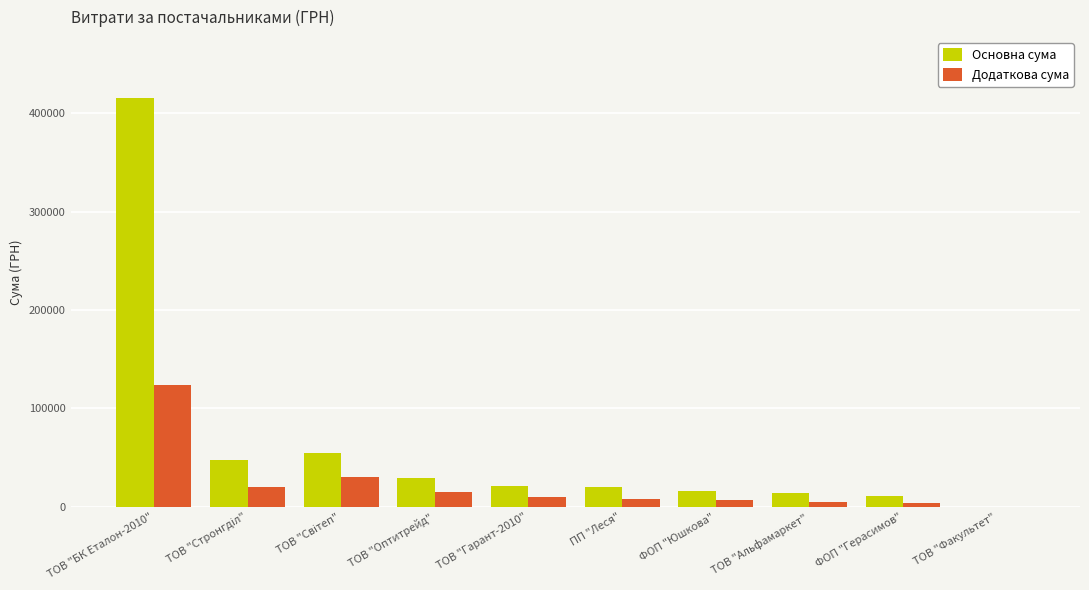

Which category has the highest value in the Додаткова сума series?

ТОВ "БК Еталон-2010"